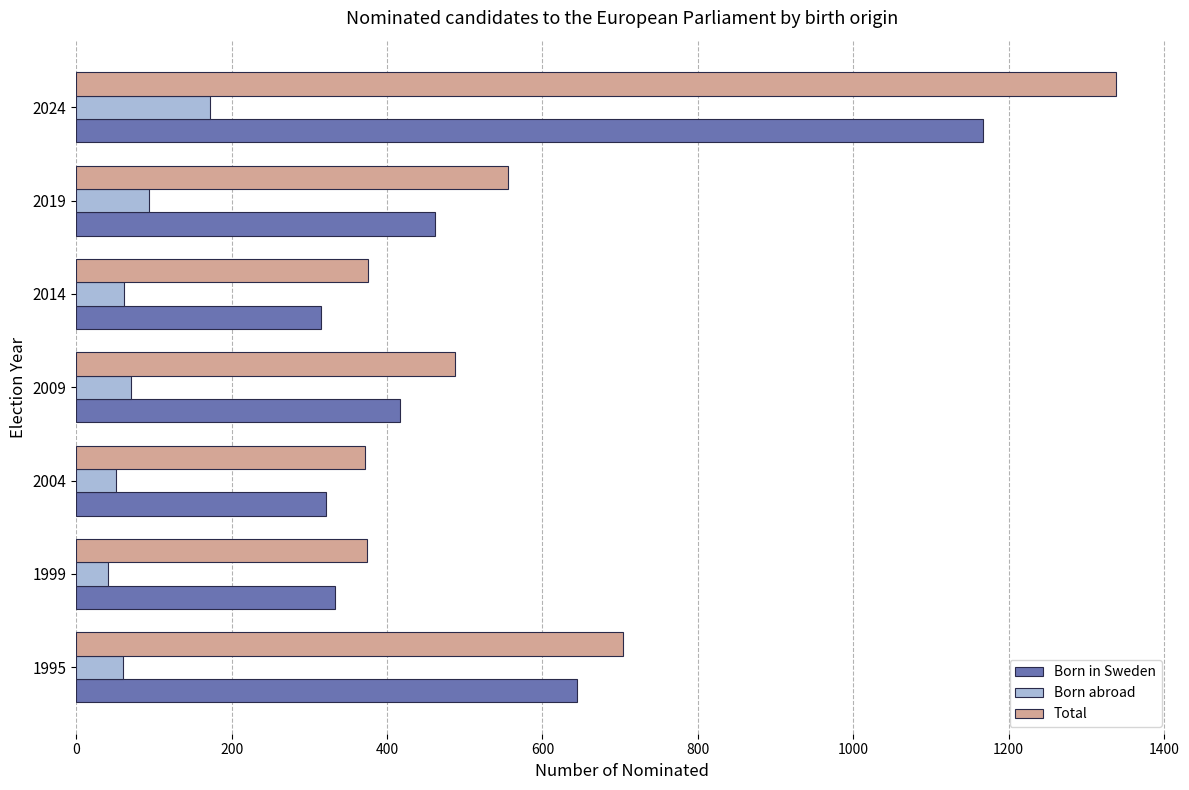

What is the minimum value shown in the chart?

41